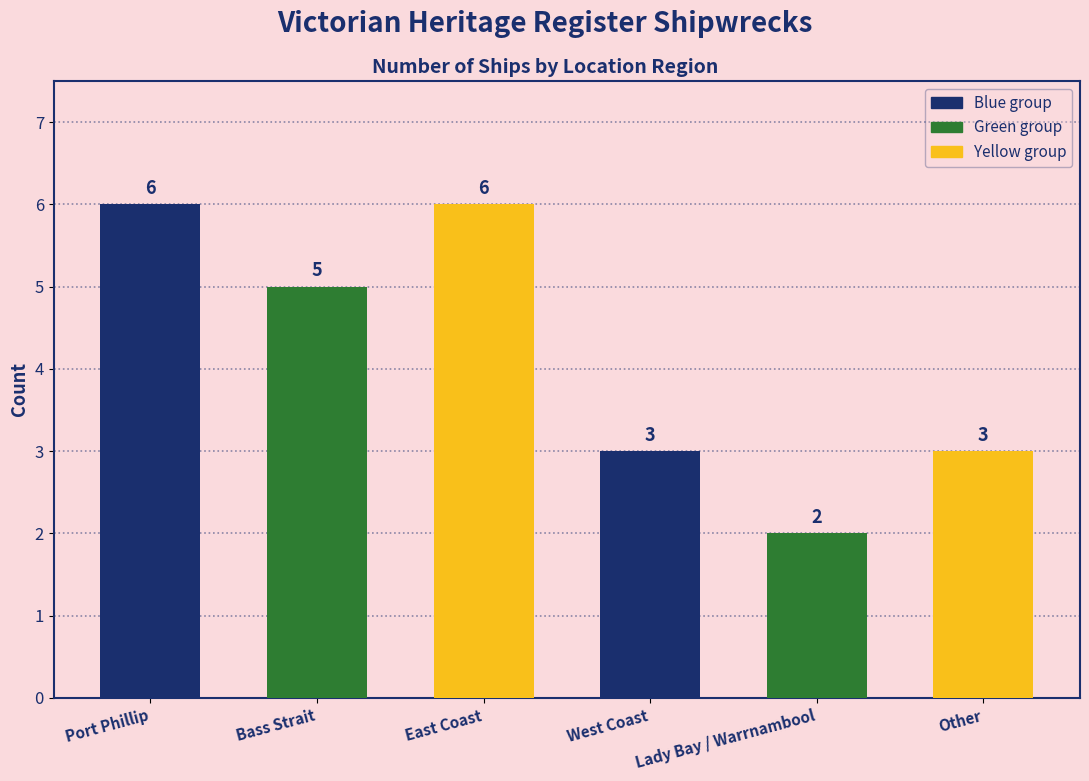

Are the bars horizontal?

No